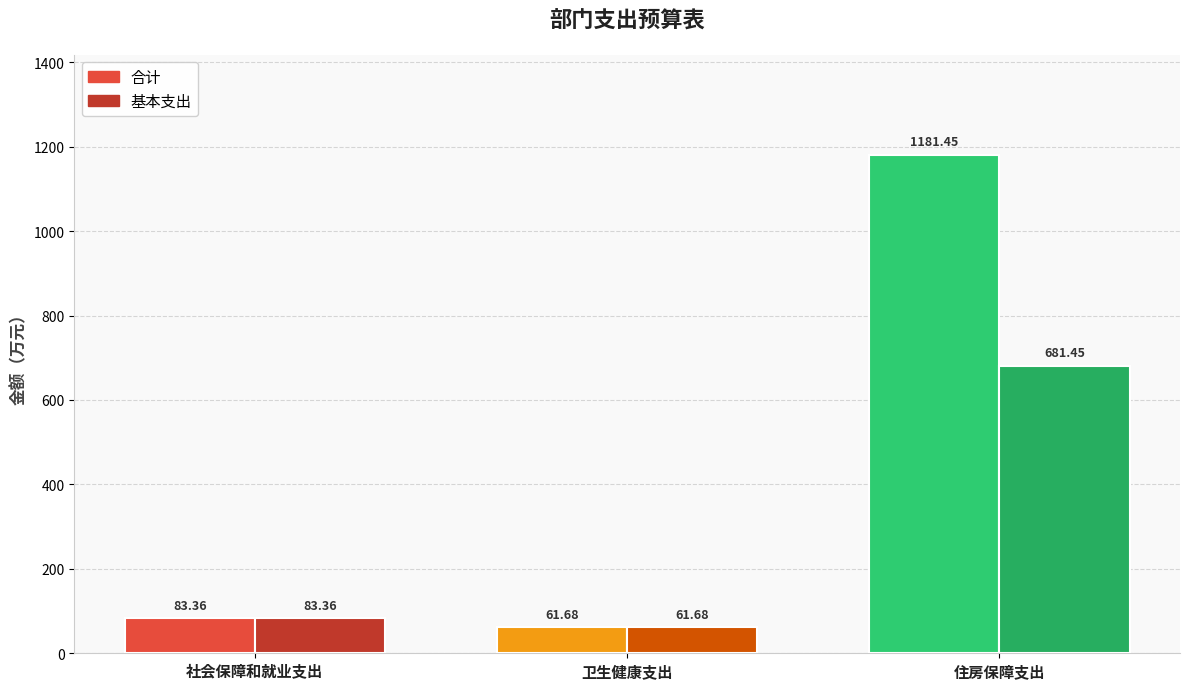

Count the number of data series in this chart.

2